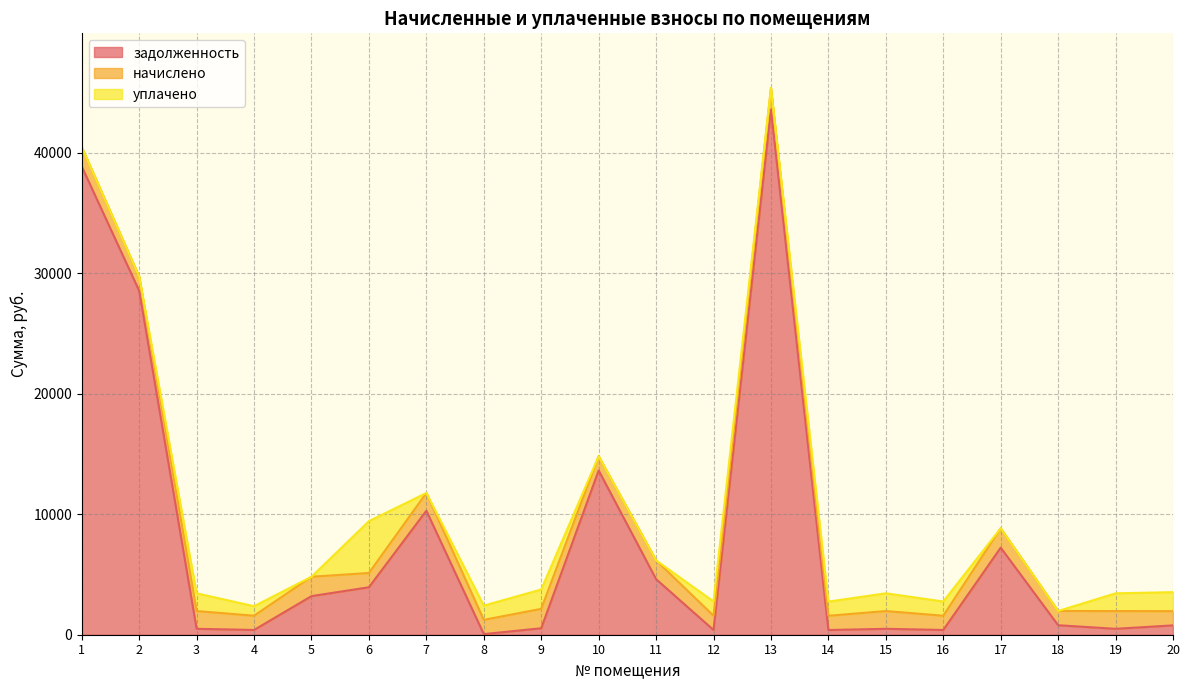

At how many categories does at least one series exceed 3697?

8